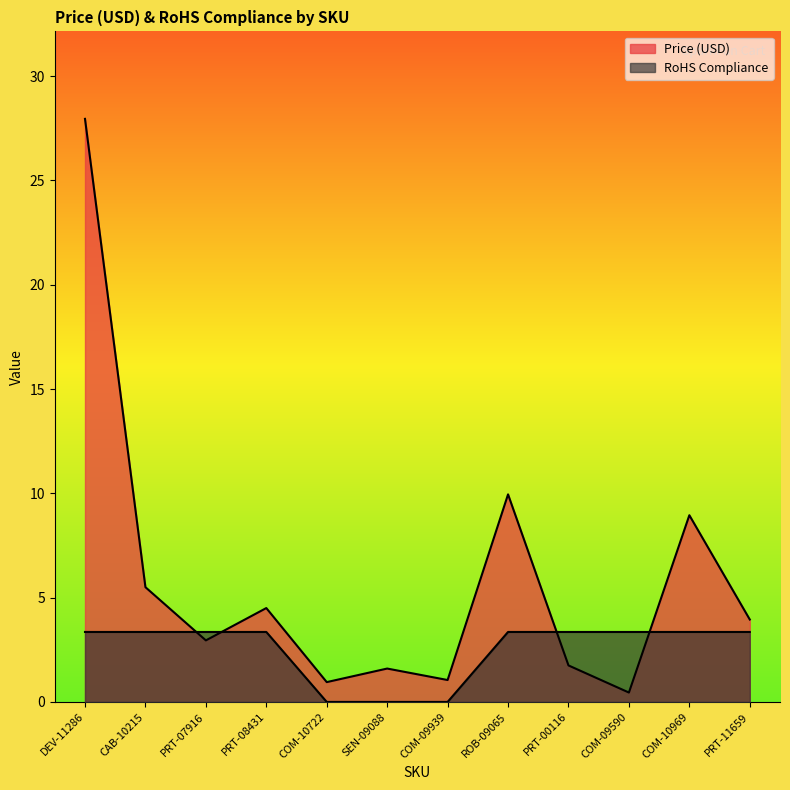

Is the value of RoHS Compliance at CAB-10215 greater than the value of Price (USD) at PRT-00116?

Yes